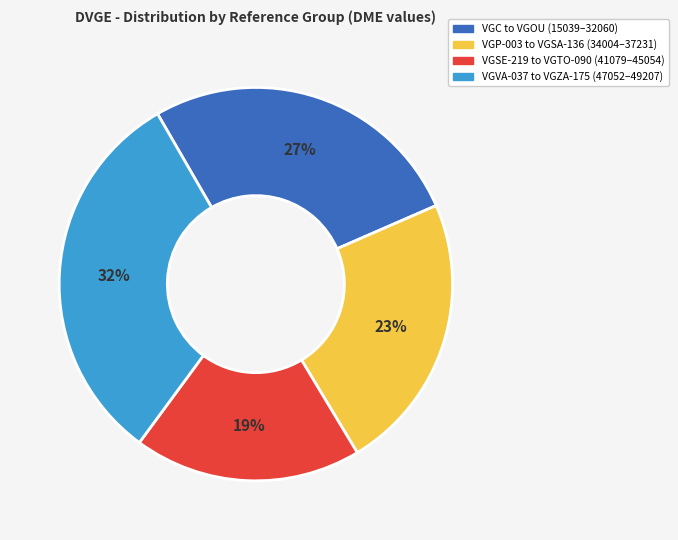

Does any single category account for the majority?

No